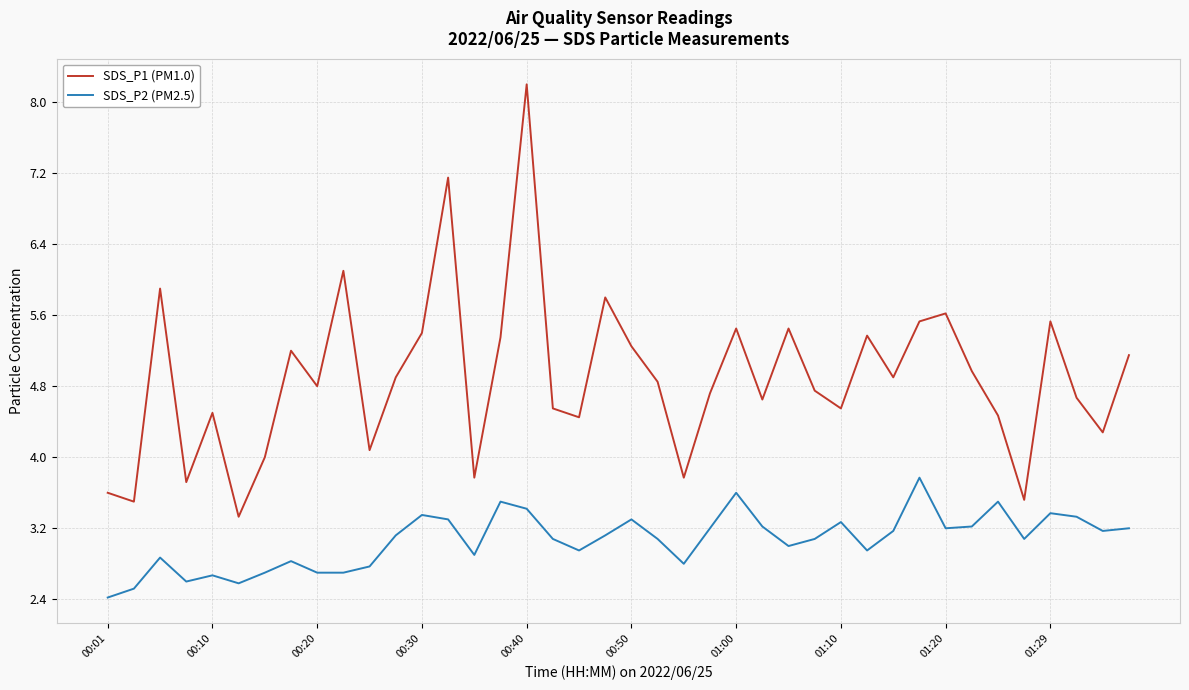

True or false: SDS_P1 (PM1.0) and SDS_P2 (PM2.5) intersect in this chart.

False